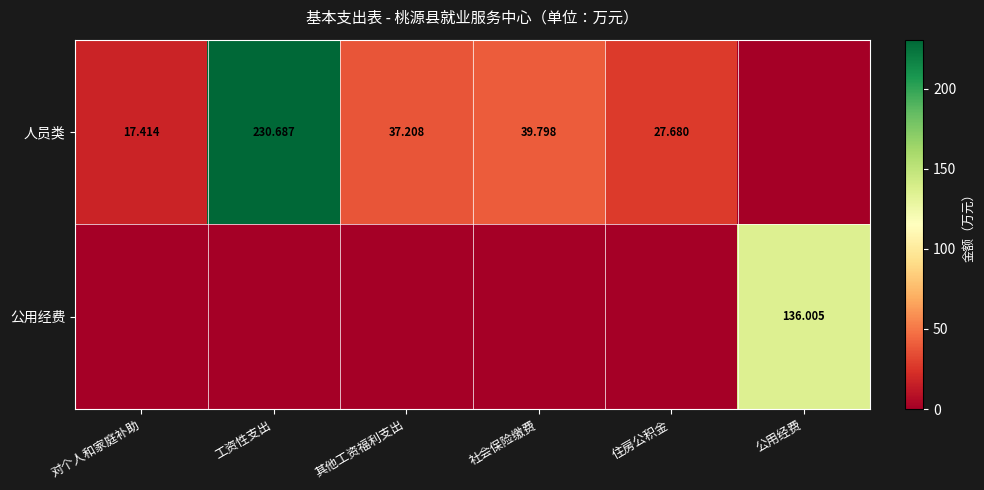

What is the sum of all 公用经费 values?

136.0